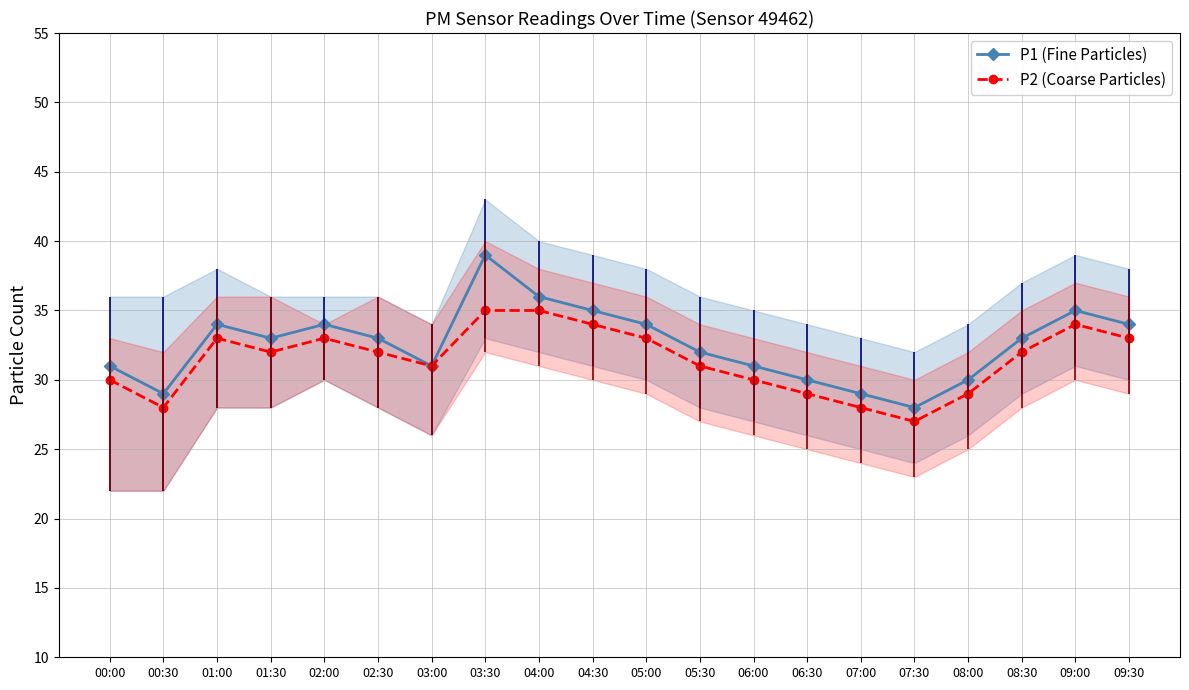

What is the label of the 19th point from the right?

00:30